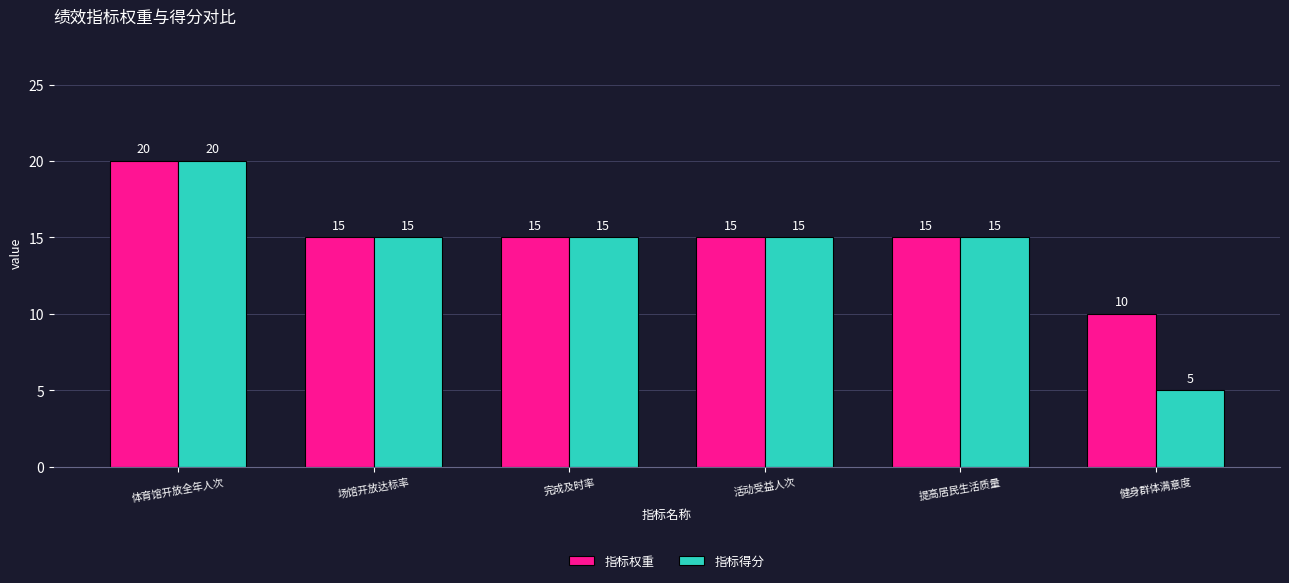

Which series has the widest spread of values?

指标得分